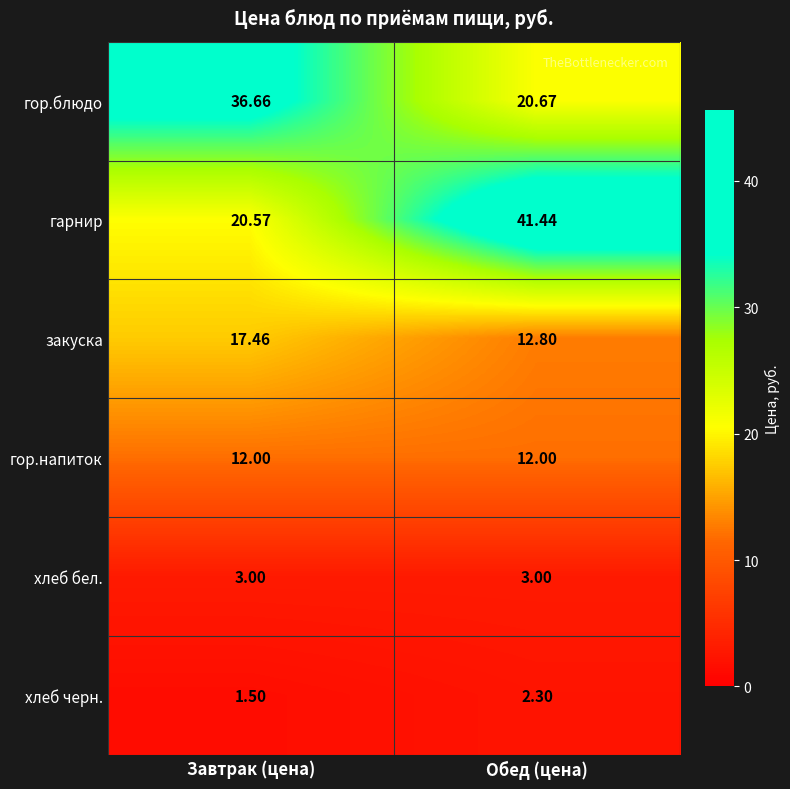

At which label does закуска reach its minimum?

Обед (цена)